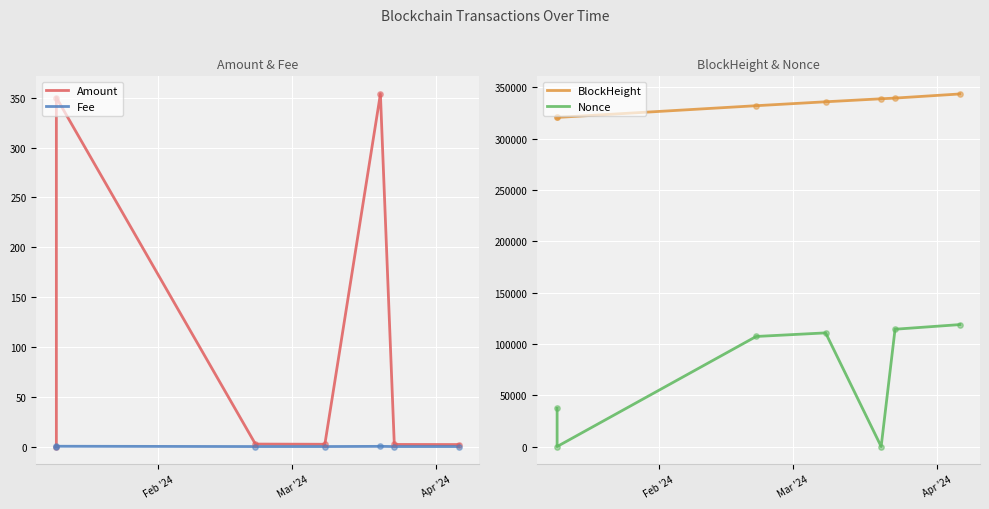

Which series has the largest Y range (max minus min)?

Nonce